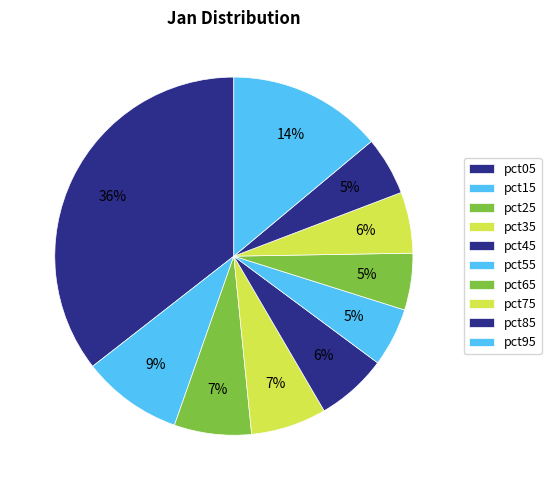

Do pct35 and pct55 together represent more than half of the pie?

No